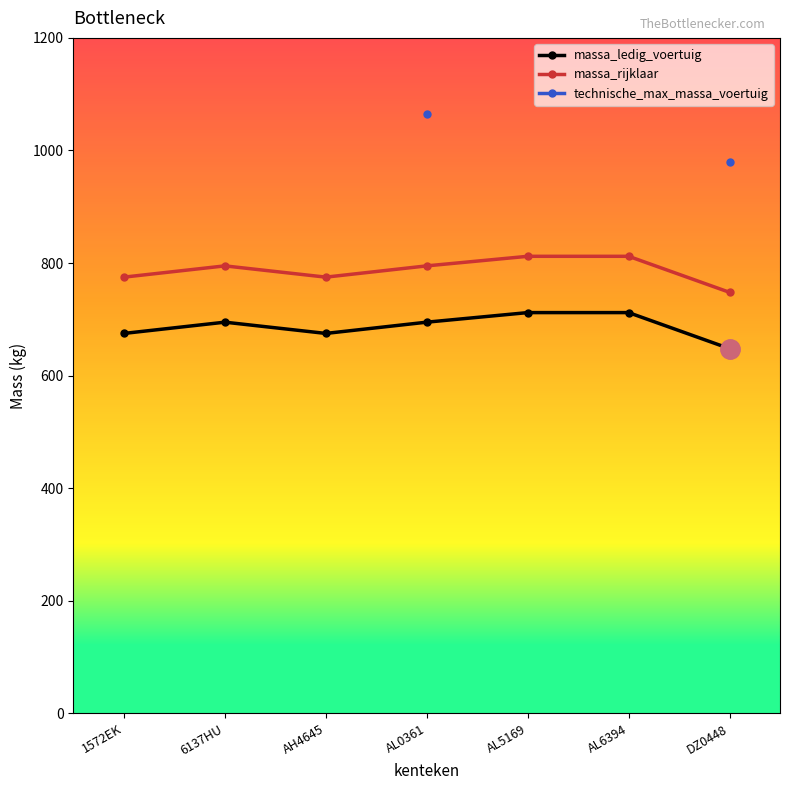

What is the highest value of the massa_ledig_voertuig series?

712